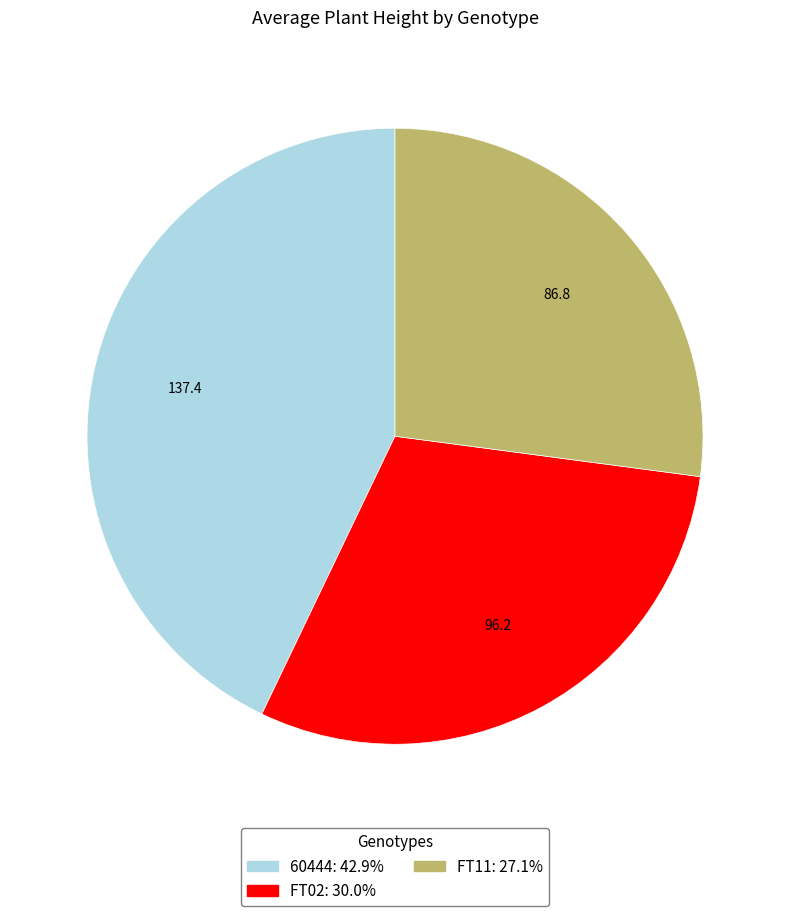

Is there any slice that represents more than half of the pie?

No